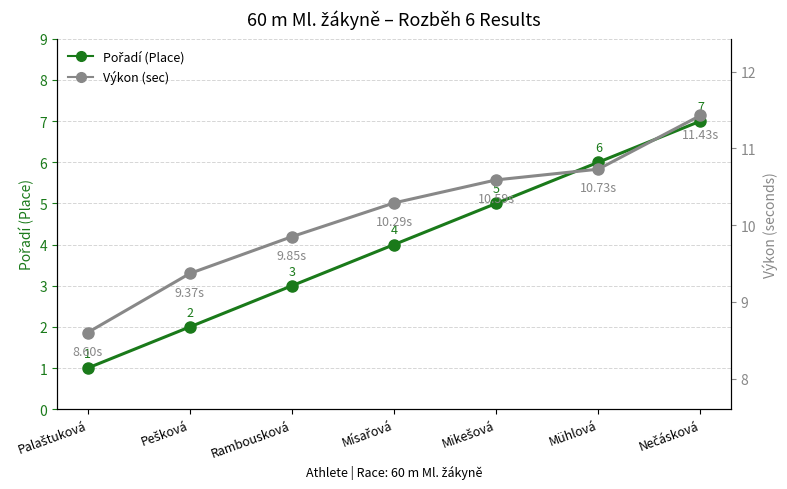

How many data points in Výkon (sec) are above 10?

4